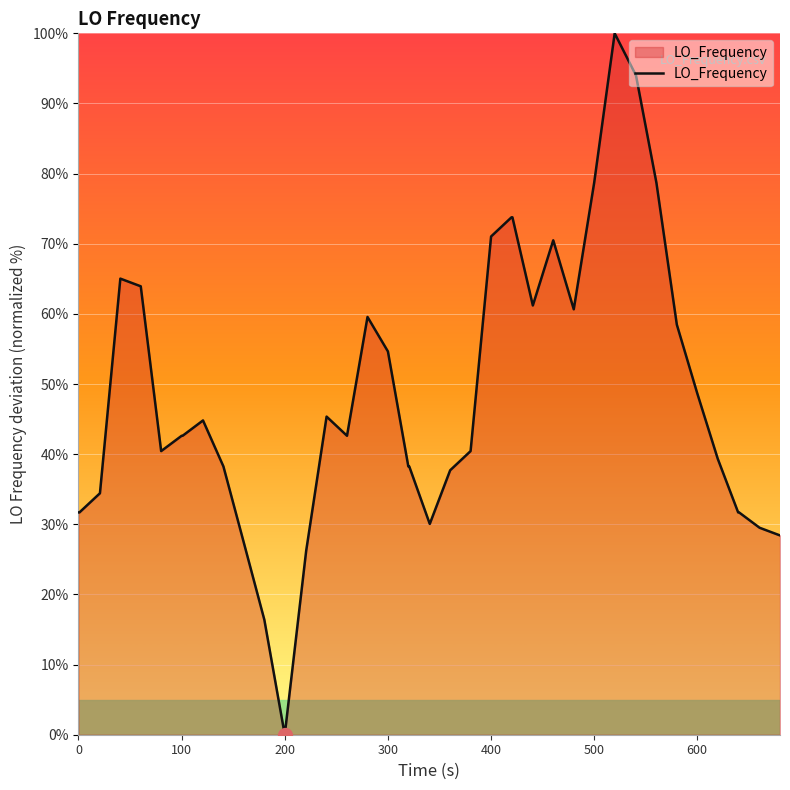

What is the difference between the maximum and minimum values?

100.0